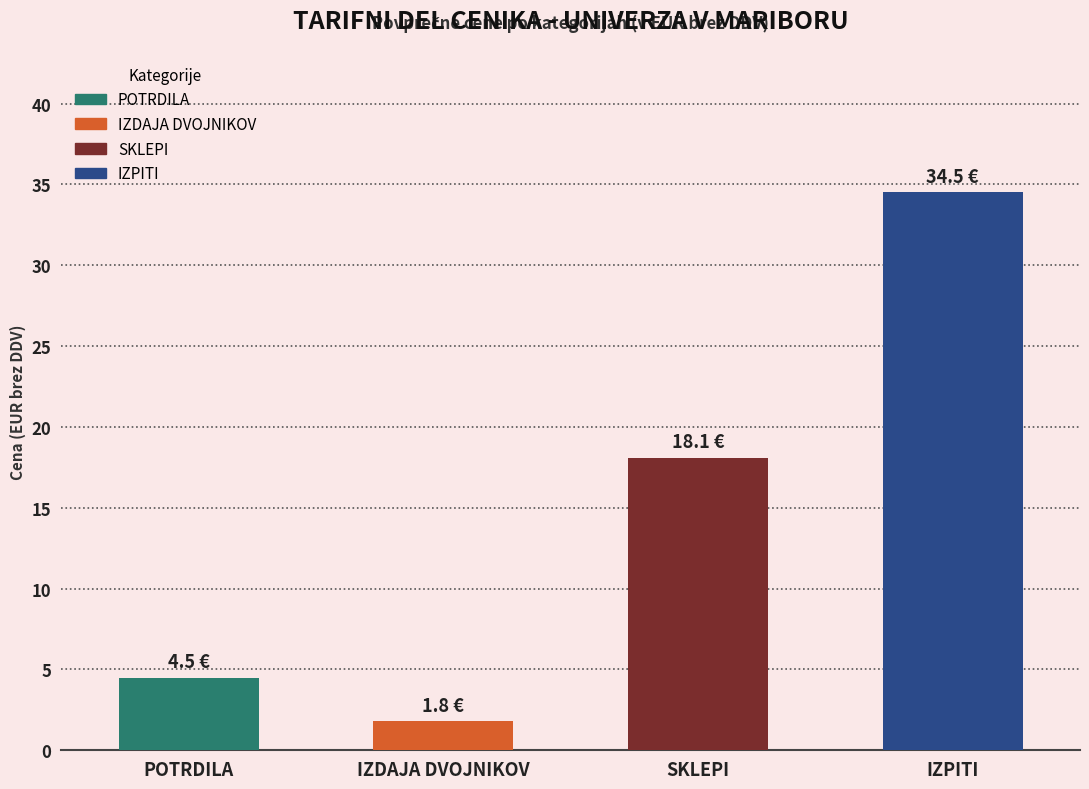

Which has a higher value, POTRDILA or SKLEPI?

SKLEPI